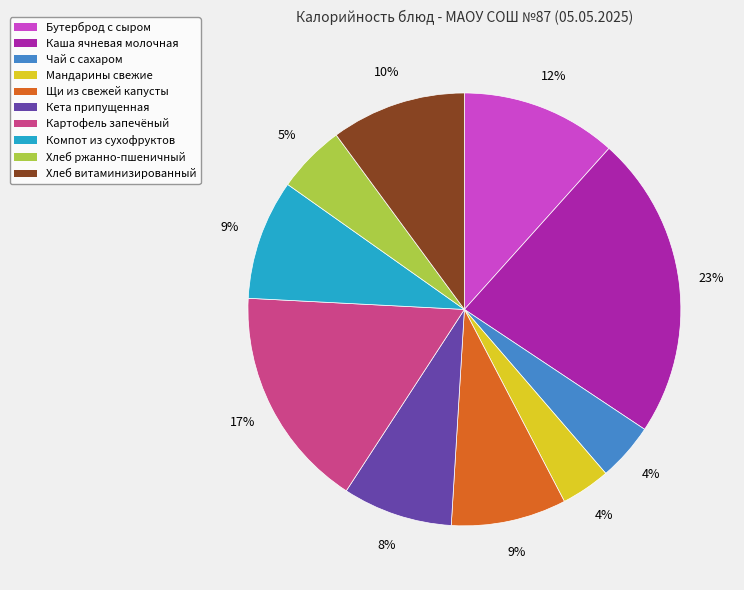

What is the largest slice in the pie chart?

Каша ячневая молочная